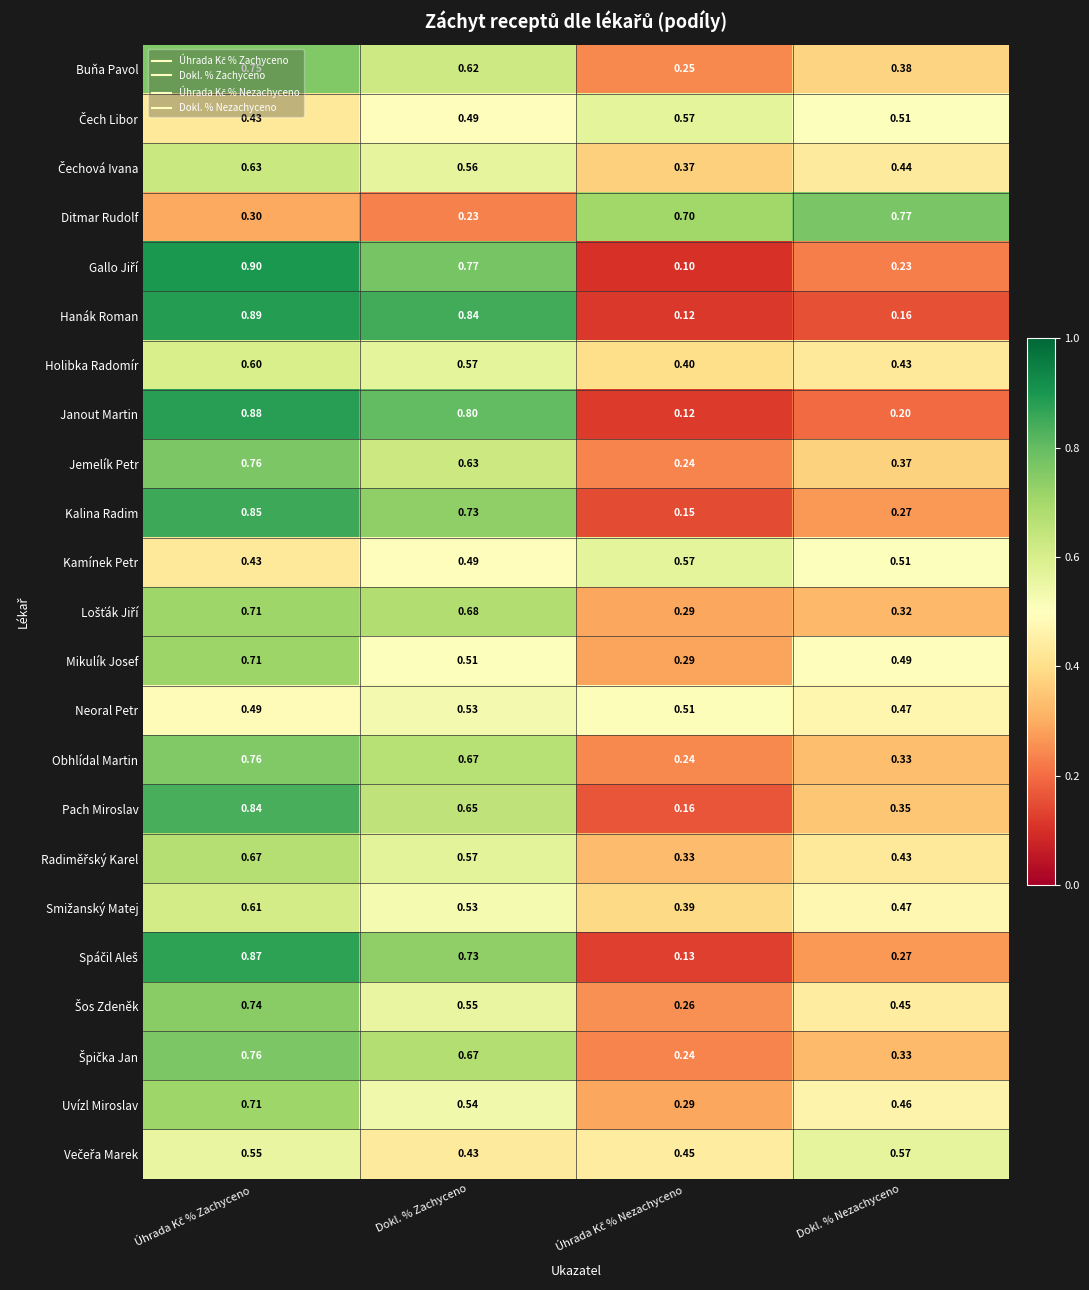

Which series changed the most between Dokl. % Zachyceno and Dokl. % Nezachyceno?

Hanák Roman